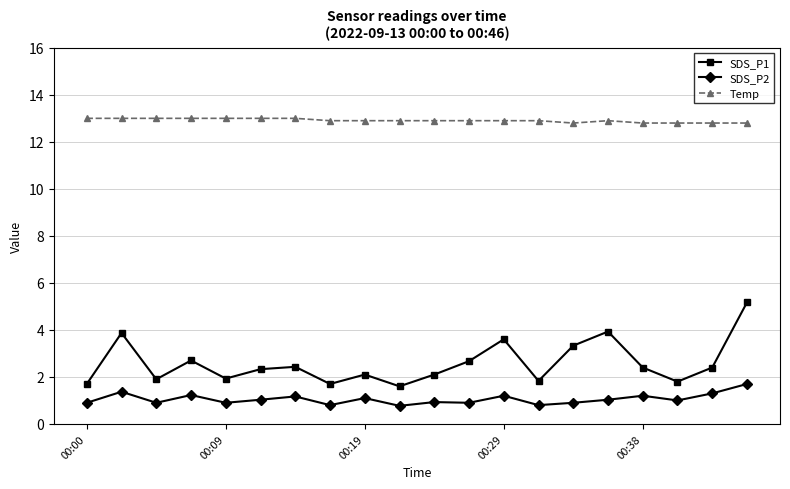

True or false: Temp and SDS_P2 intersect in this chart.

False